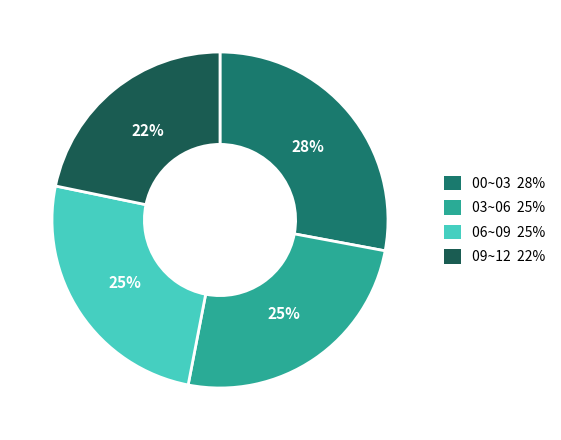

To the nearest percent, what is the average slice percentage?

25%